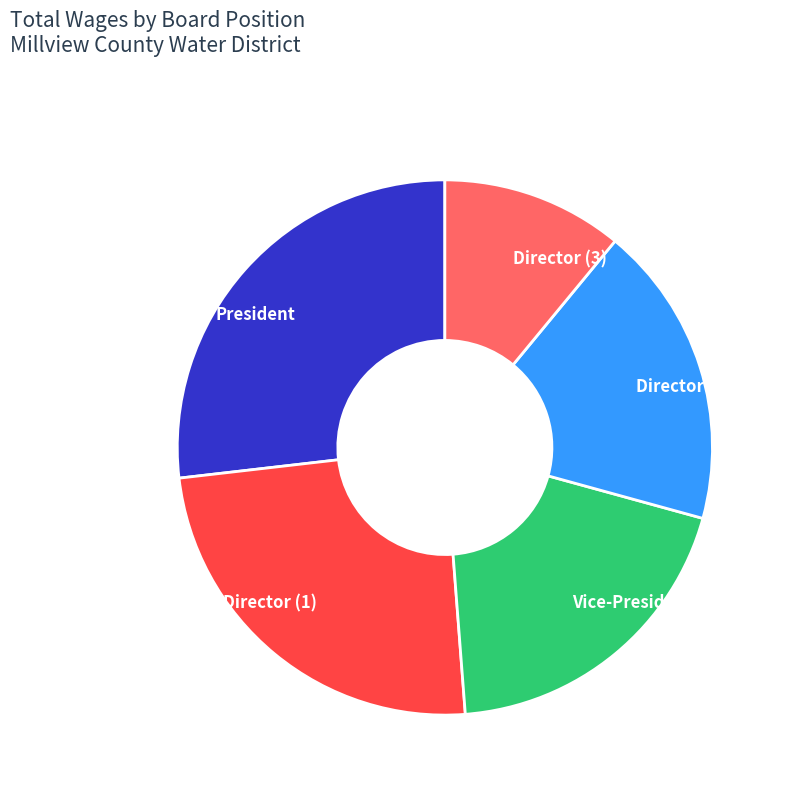

Is there a majority slice in this chart?

No